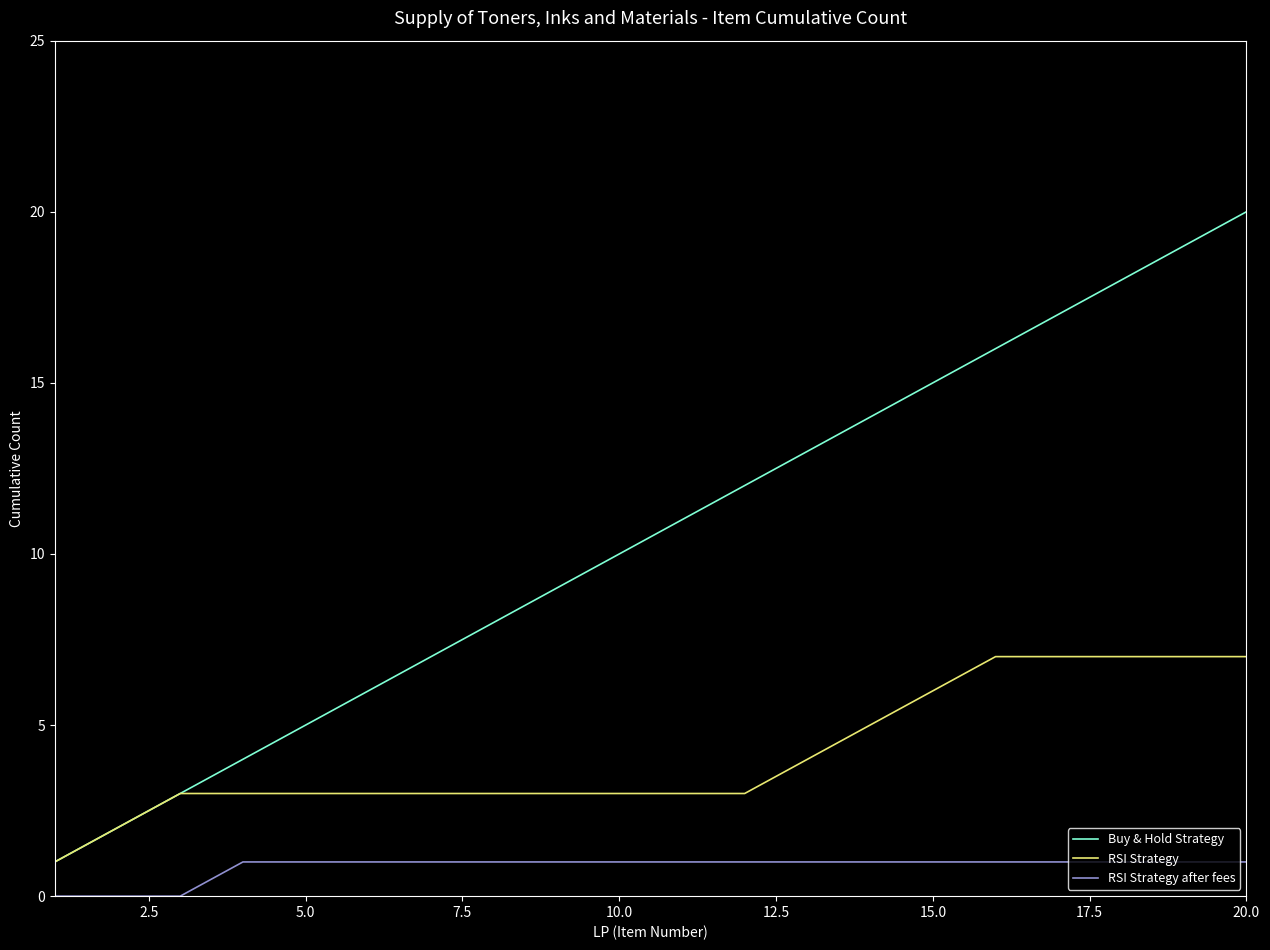

What is the maximum value for Buy & Hold Strategy?

20